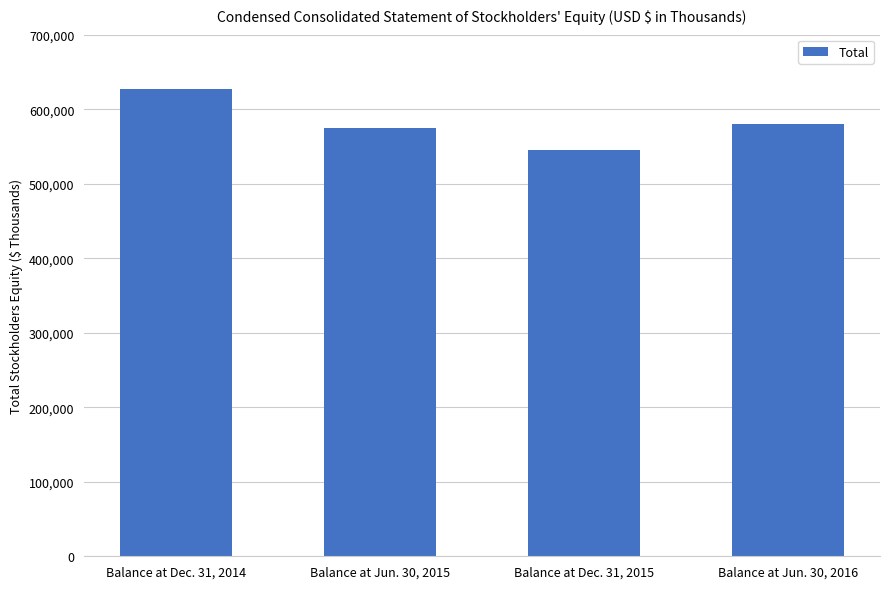

What is the label of the 3rd bar from the left?

Balance at Dec. 31, 2015